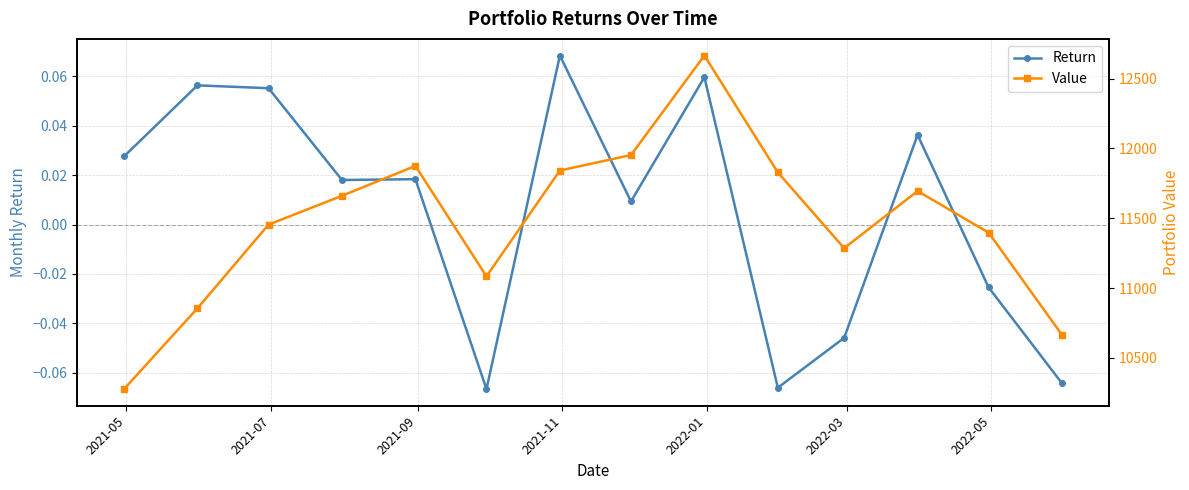

In Return, how many points are lower than both neighbors (excluding endpoints)?

4